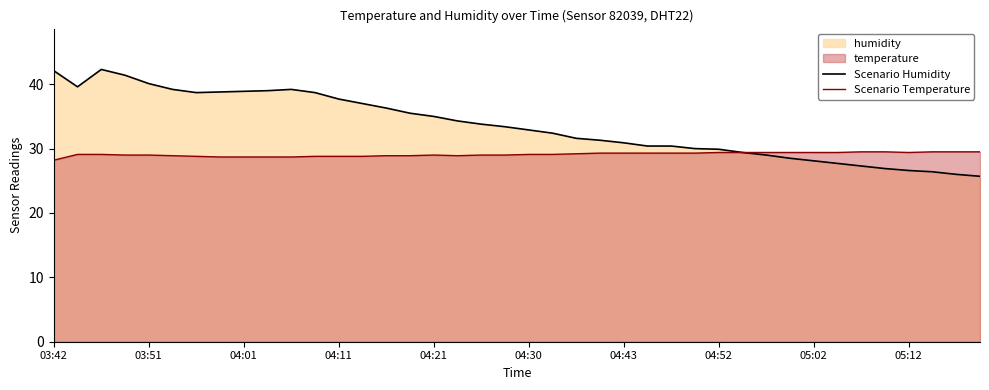

Which series has the largest total across all categories?

Scenario Humidity